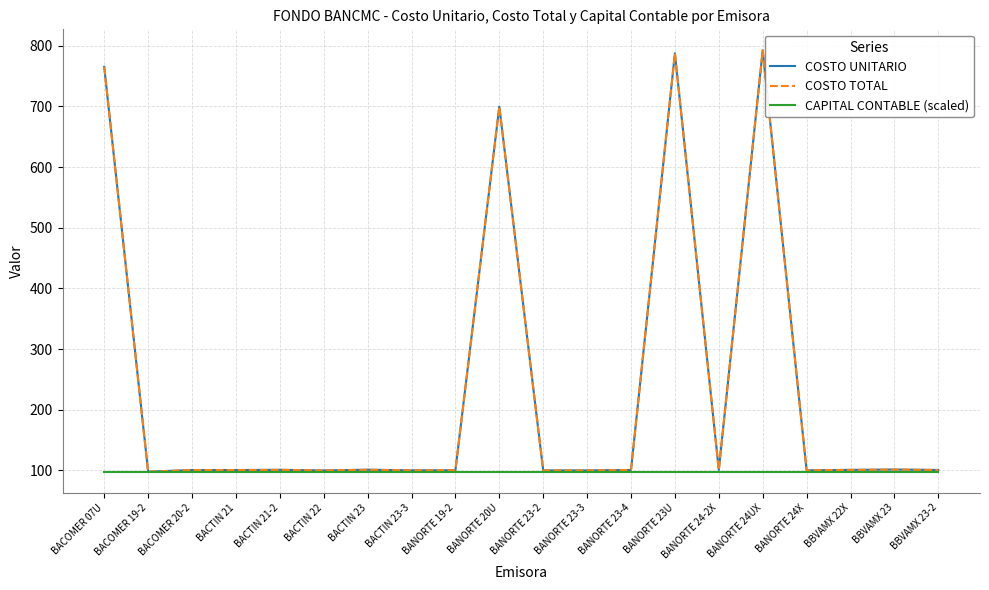

Reading left to right, extract all data points from this chart.

COSTO UNITARIO: 765.0	98.0	100.7	100.7	101.0	100.0	101.2	100.2	100.4	699.6	100.1	100.1	100.8	787.3	100.9	792.2	100.2	101.0	101.5	100.8
COSTO TOTAL: 765.0	98.0	100.7	100.7	101.0	100.0	101.2	100.2	100.4	699.6	100.1	100.1	100.8	787.3	100.9	792.2	100.2	101.0	101.5	100.8
CAPITAL CONTABLE (scaled): 98.0	98.0	98.0	98.0	98.0	98.0	98.0	98.0	98.0	98.0	98.0	98.0	98.0	98.0	98.0	98.0	98.0	98.0	98.0	98.0